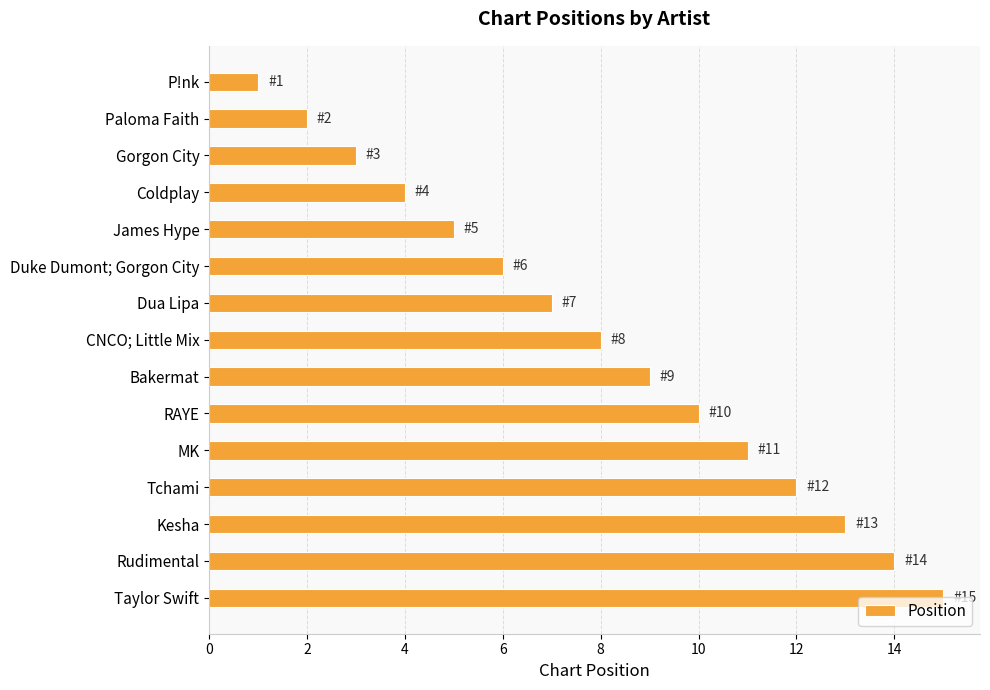

What is the change in value from Paloma Faith to Rudimental?

+12